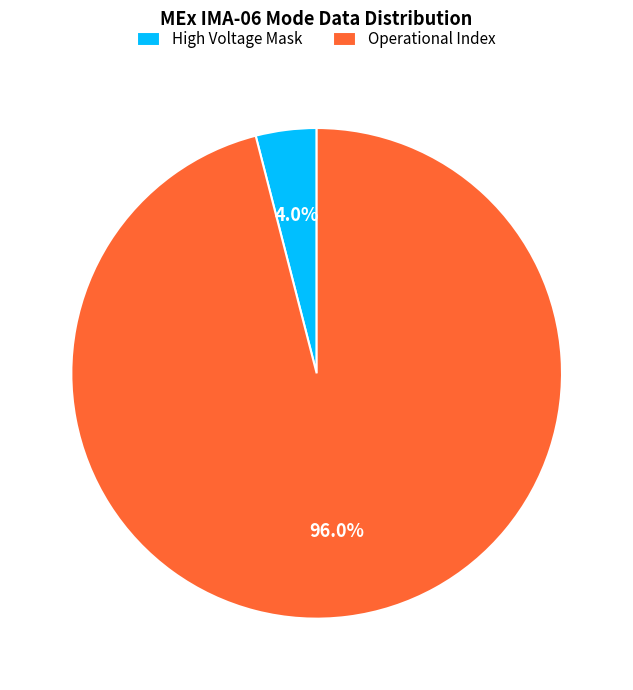

What is the ratio of the value at Operational Index to the value at High Voltage Mask?

24.0